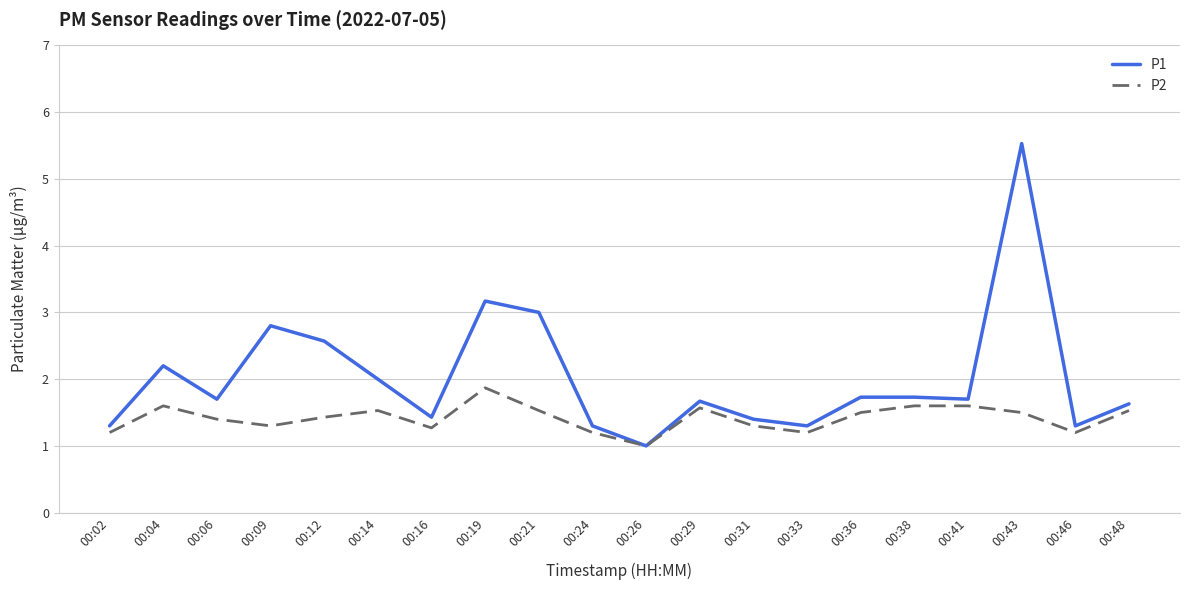

Which series has the largest total across all categories?

P1